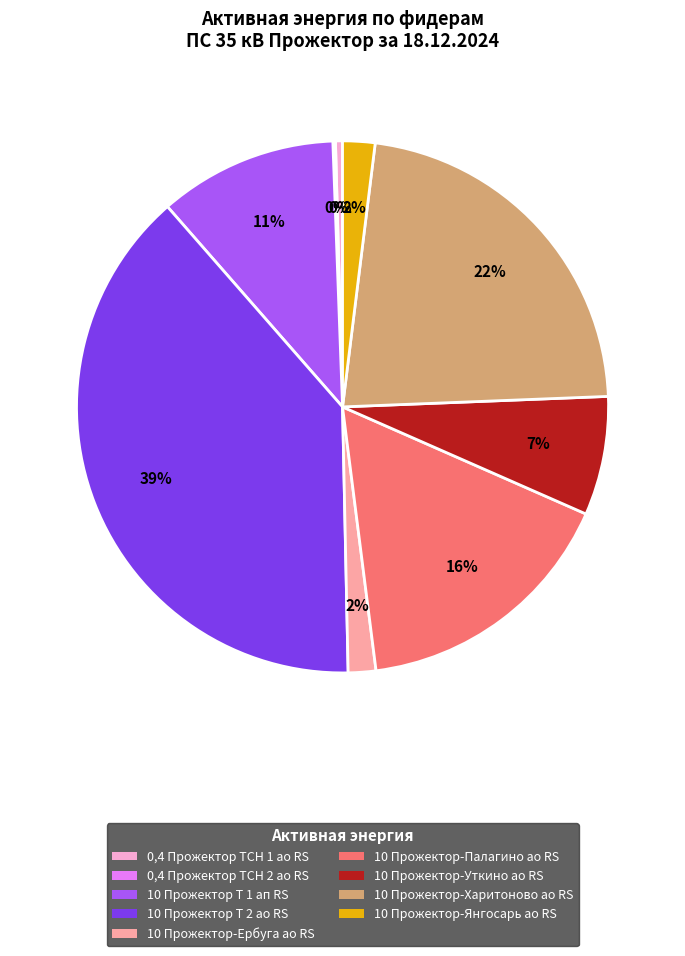

To the nearest percent, what is the difference between the largest and smallest slice percentages?

39%